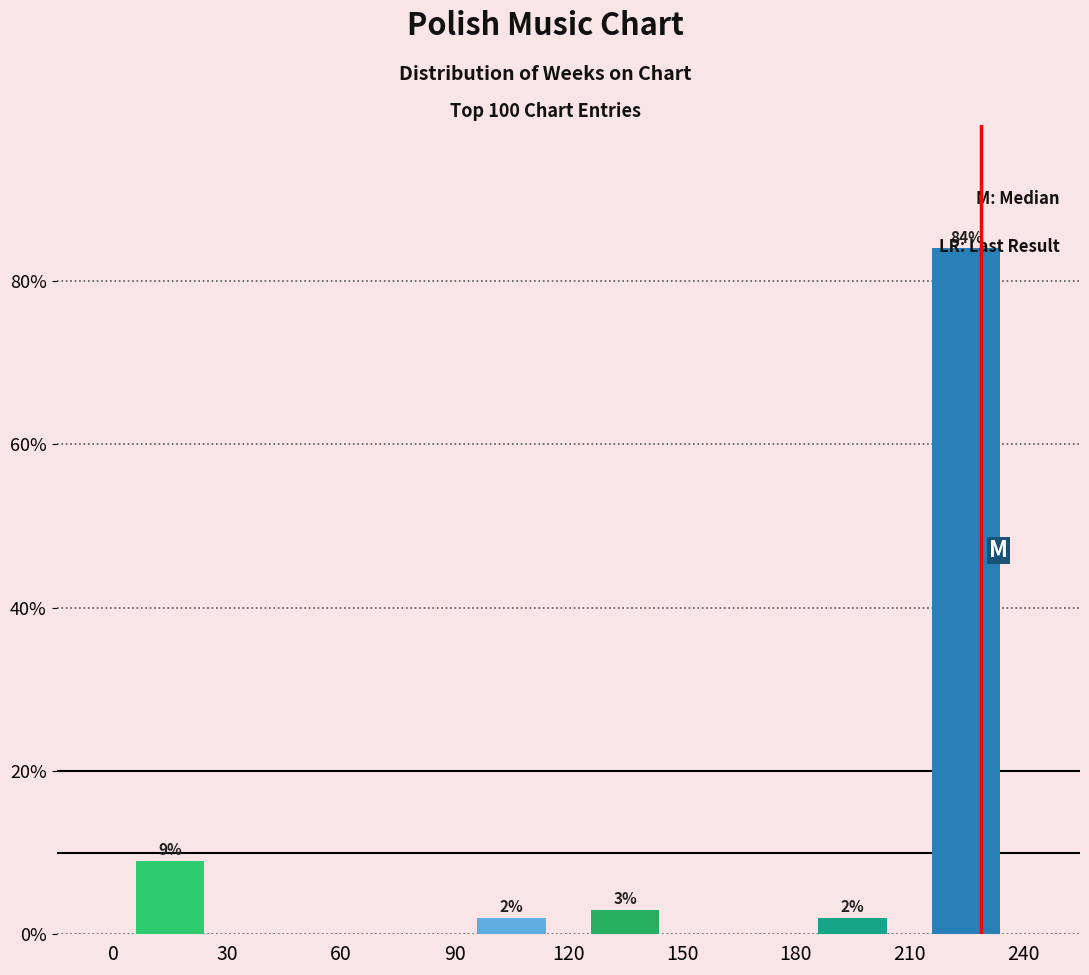

Over which range of the x-axis is the bar tallest?

210 to 240